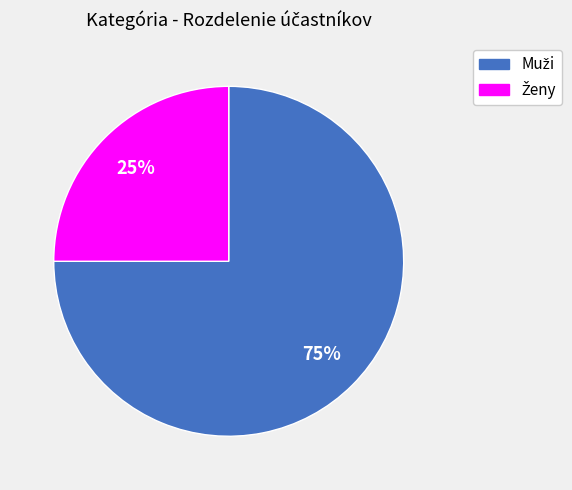

Is there a majority slice in this chart?

Yes